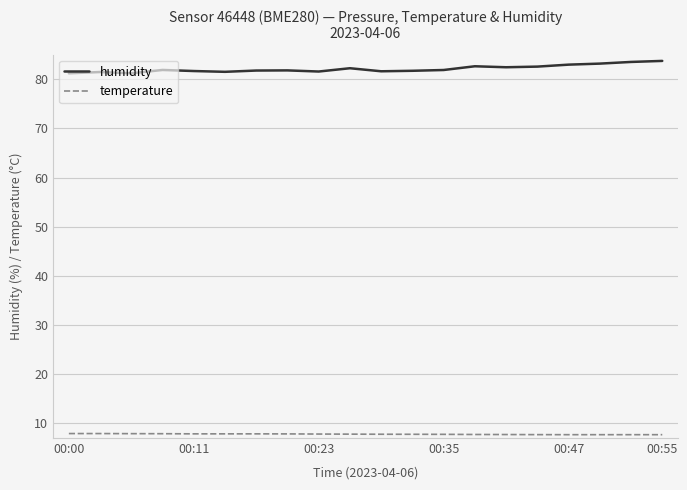

What is the average value of the temperature series?

7.8